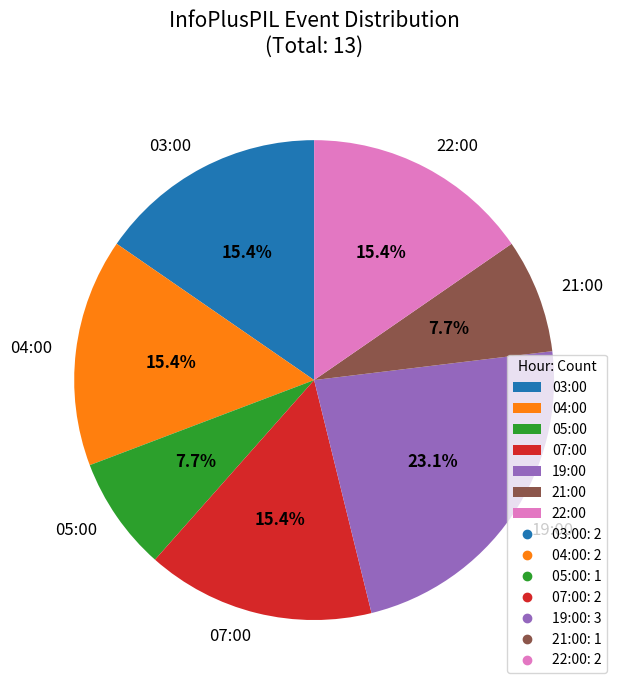

What is the largest slice in the pie chart?

19:00